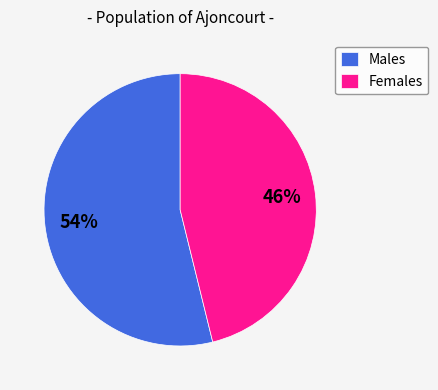

Do Females and Males together represent more than half of the pie?

Yes